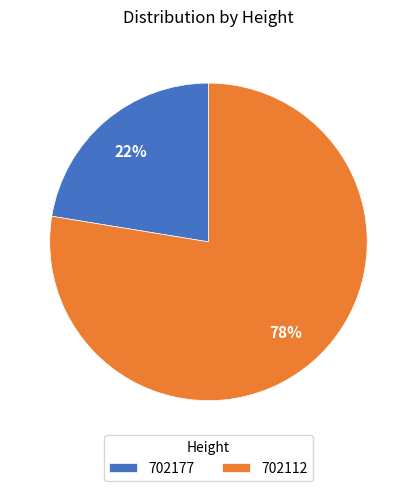

The 702177 slice represents 22% of the pie. True or false?

True